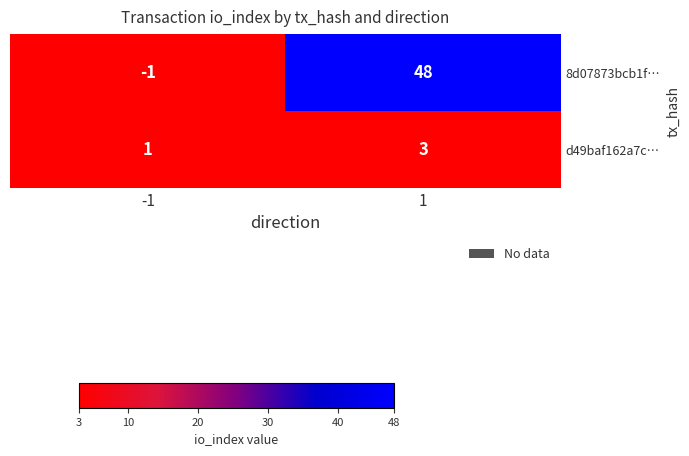

Which series has the largest total across all categories?

8d07873bcb1f…